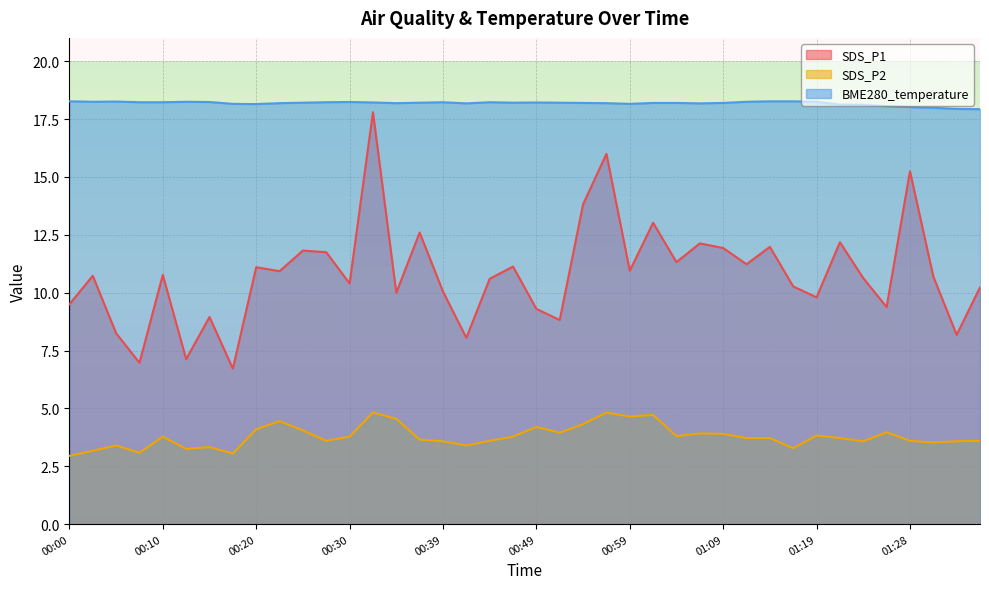

At which label does BME280_temperature reach its minimum?

01:36